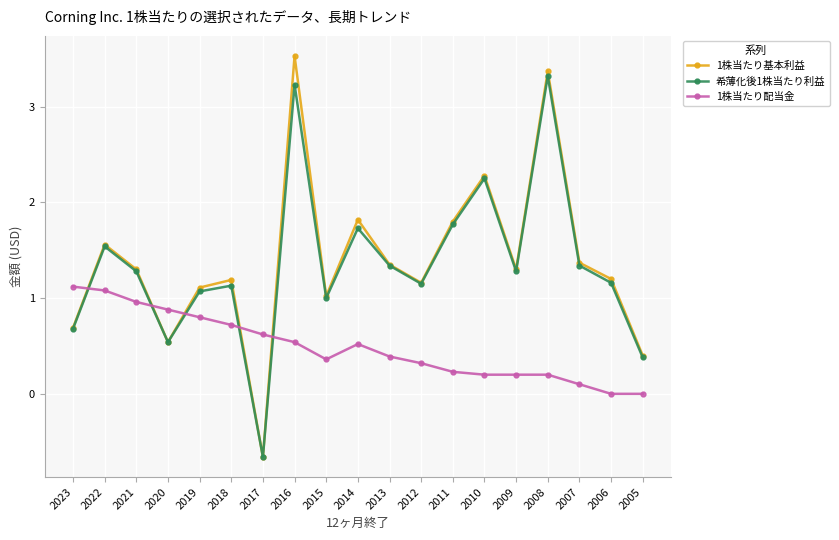

Between 2020 and 2018, which series saw the biggest shift?

1株当たり基本利益